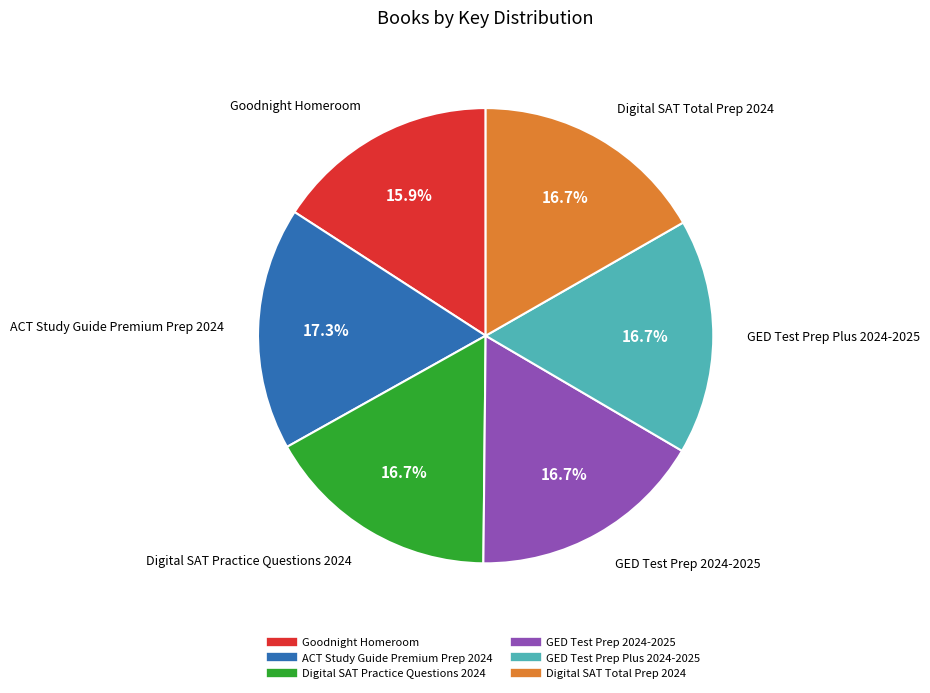

The Digital SAT Practice Questions 2024 slice represents 17% of the pie. True or false?

True